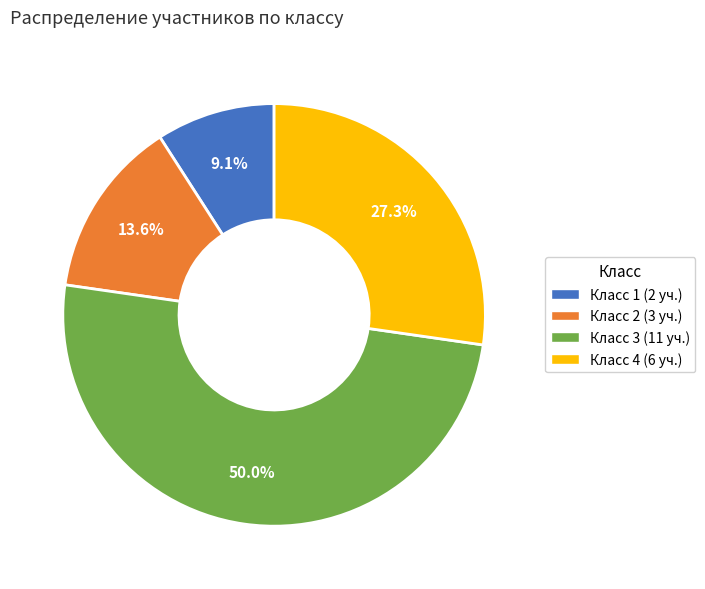

How many slices are in this pie chart?

4